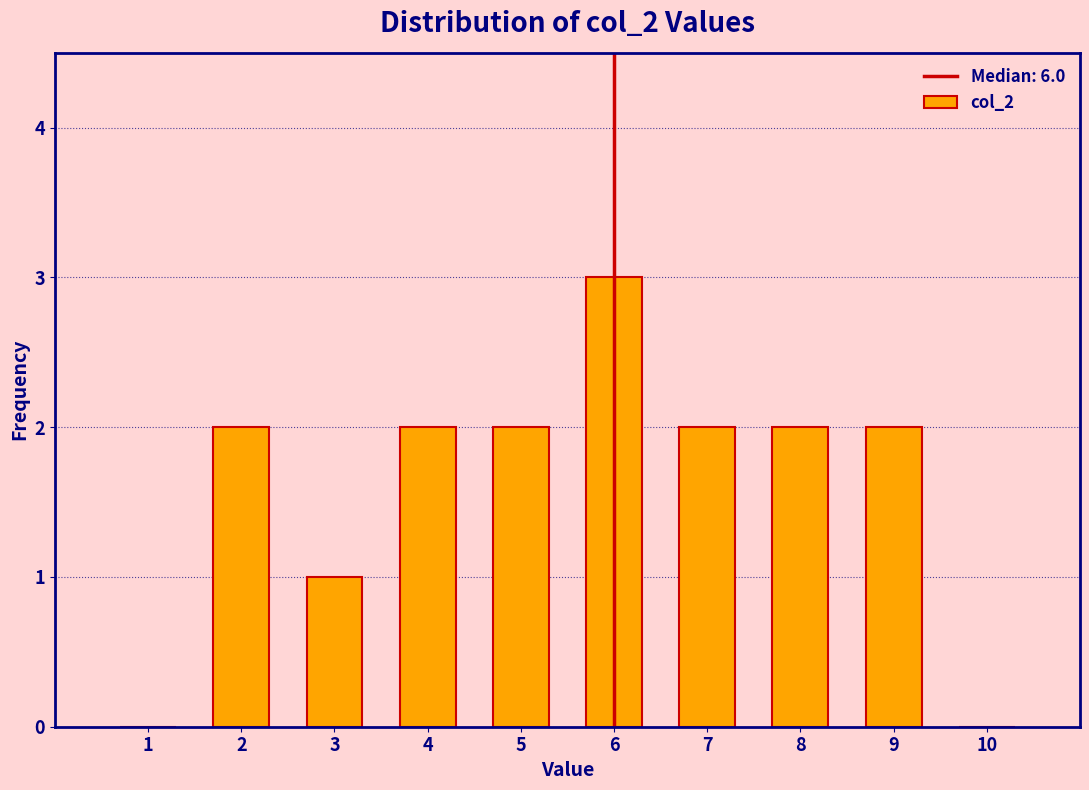

Reading left to right, transcribe this chart: for each bar, give the range it covers on the x-axis and its height. The values are not printed on the chart, so give them approximately, as read against the axis.

0.5 to 1.5: 0
1.5 to 2.5: 2
2.5 to 3.5: 1
3.5 to 4.5: 2
4.5 to 5.5: 2
5.5 to 6.5: 3
6.5 to 7.5: 2
7.5 to 8.5: 2
8.5 to 9.5: 2
9.5 to 10.5: 0